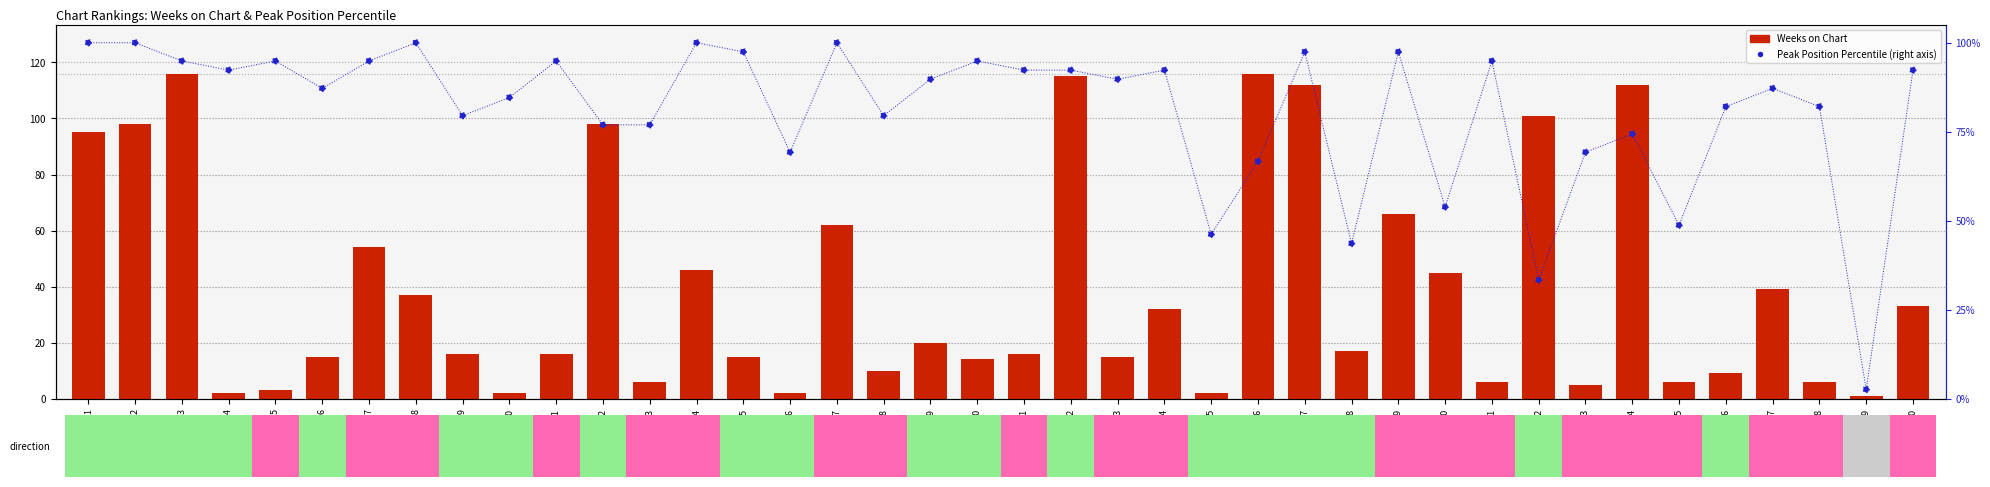

Is the value of Peak Position Percentile at 36 greater than the value of Weeks on Chart at 1?

No